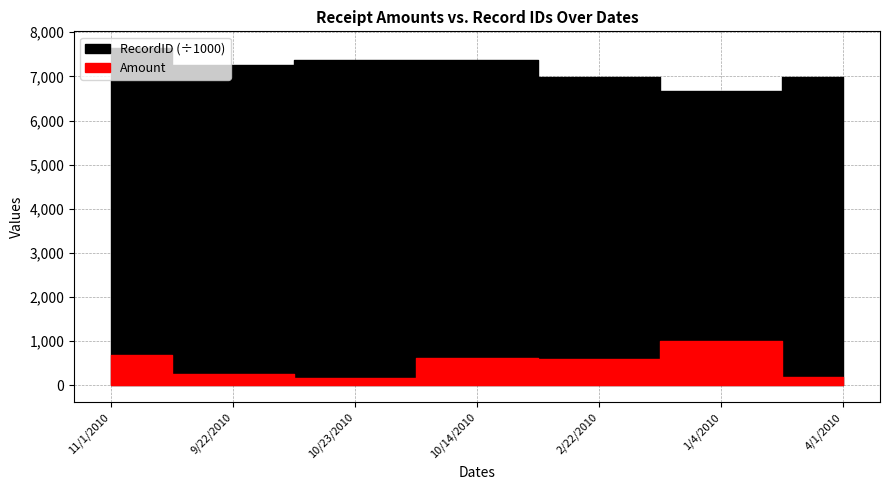

Is it true that Amount equals 252.8 at 10/14/2010?

False